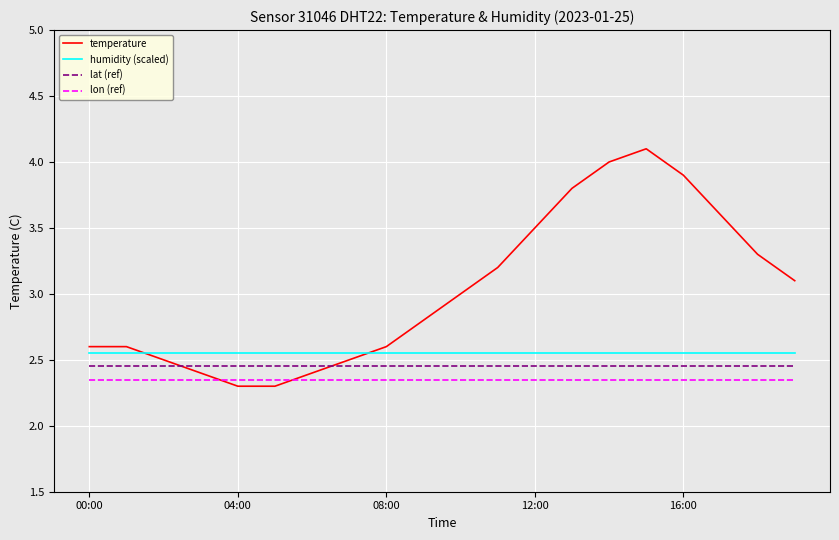

True or false: temperature and humidity (scaled) intersect in this chart.

True